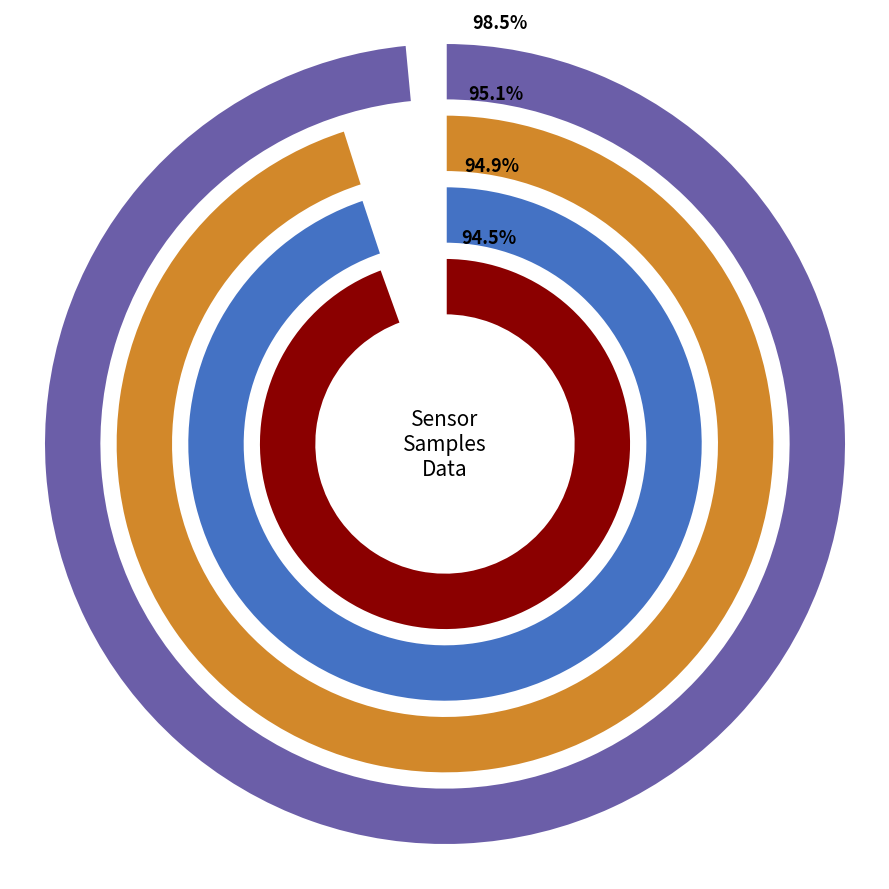

Does any single category account for the majority?

No